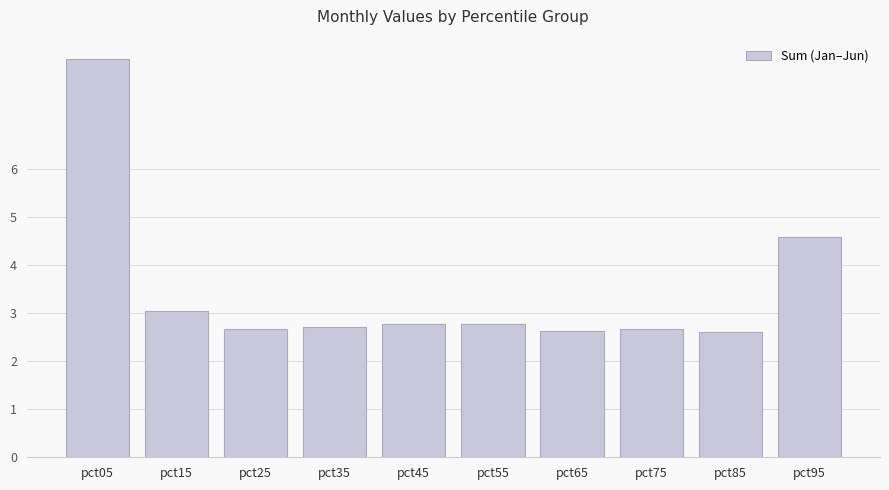

Where is the data nearest to the value 5?

pct95